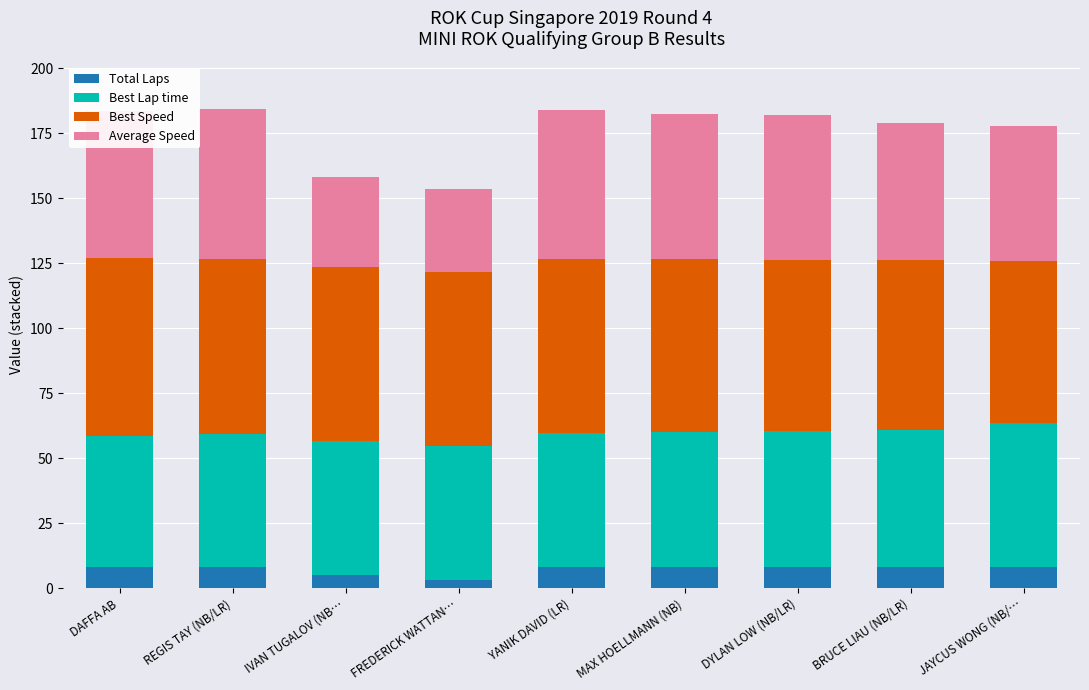

What is the sum of the Total Laps values at REGIS TAY (NB/LR) and IVAN TUGALOV (NB…?

13.0